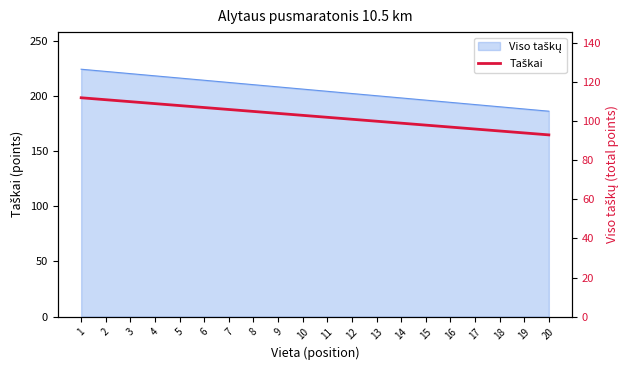

Reading left to right, what are all the values shown in this chart?

112	111	110	109	108	107	106	105	104	103	102	101	100	99	98	97	96	95	94	93